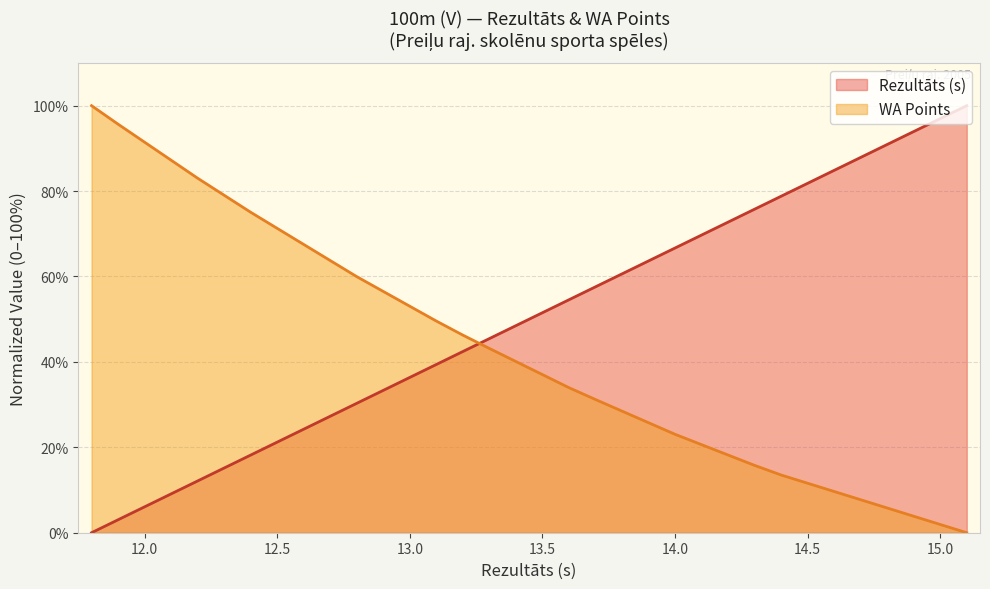

Does the chart display data point markers on the line(s)?

No